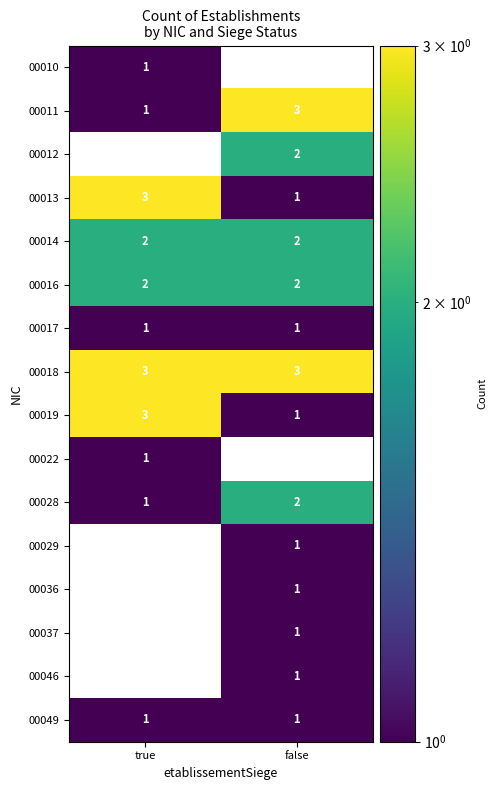

True or false: 00037 has a value of 0 at false.

False